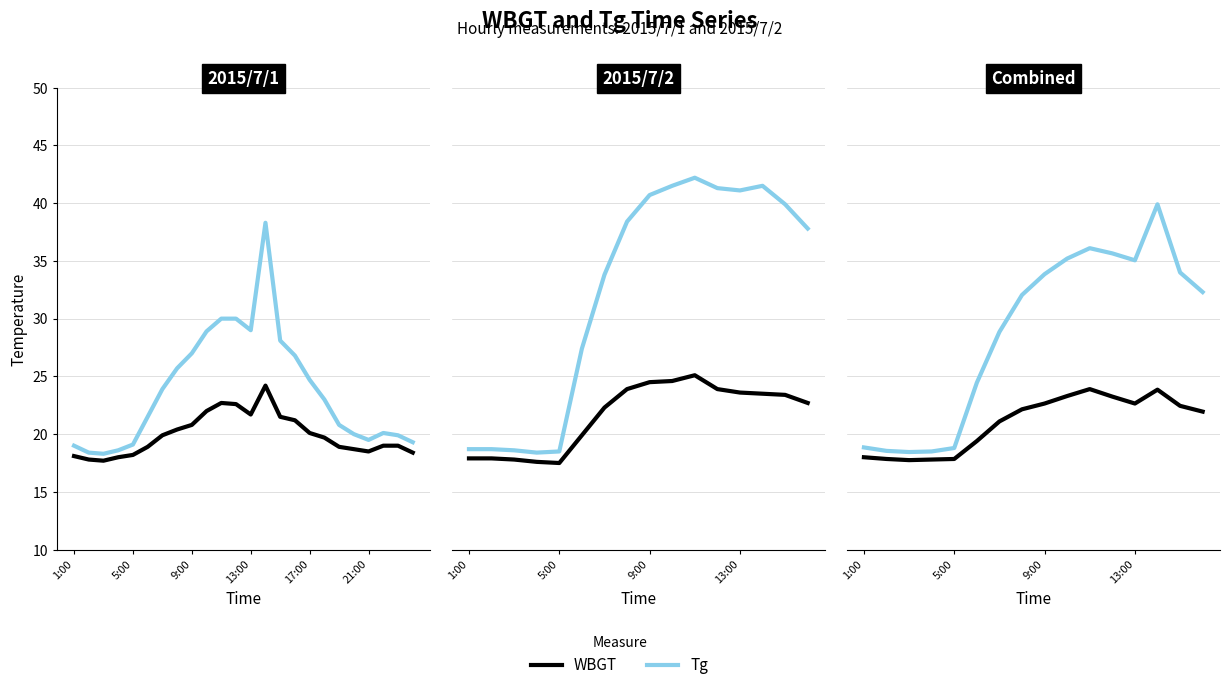

True or false: Tg has more than 0 points higher than both neighbors.

True